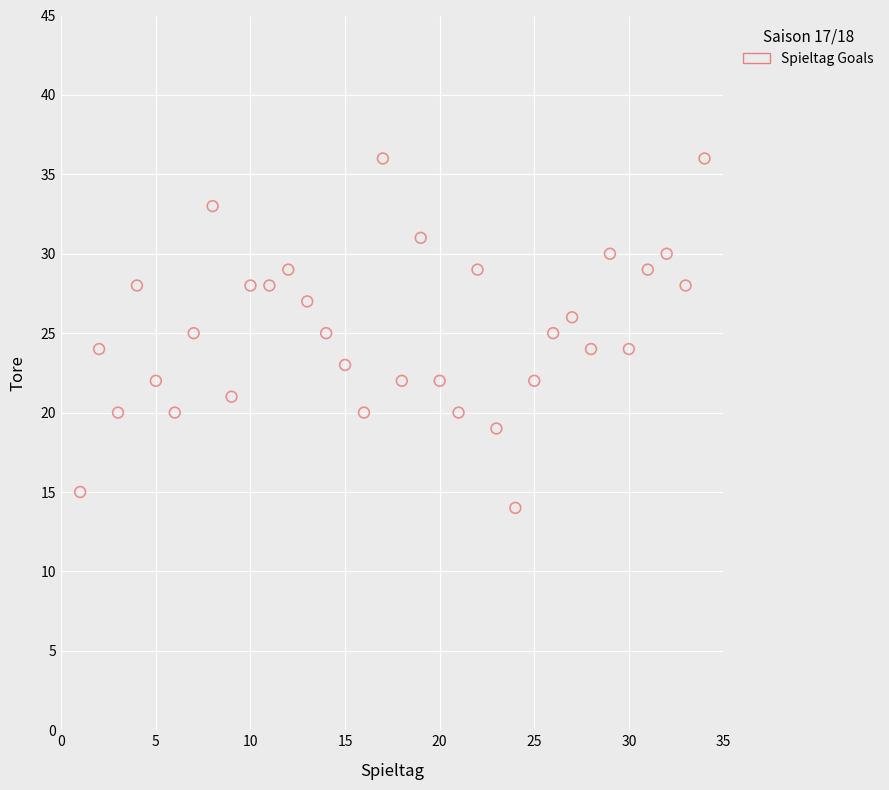

What is the range of Y values (max minus min)?

22